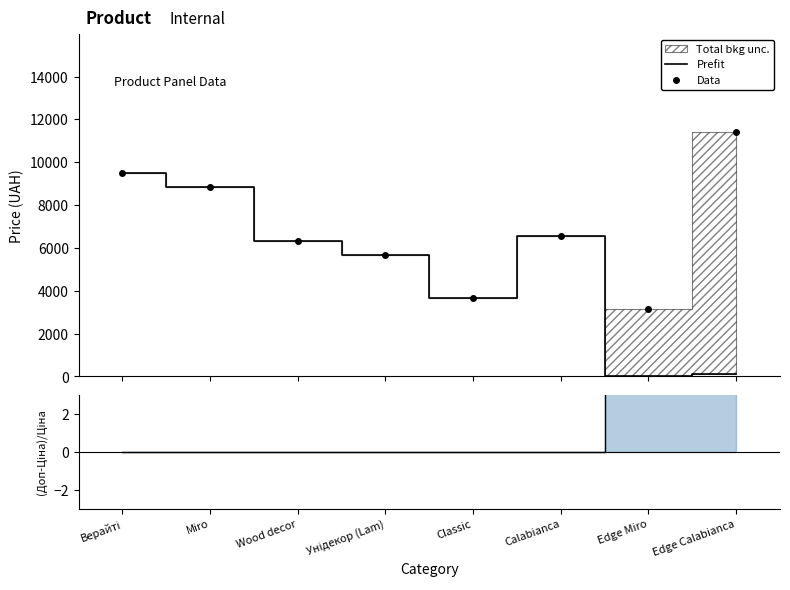

What value does the Data series have at Унідекор (Lam)?

5673.8